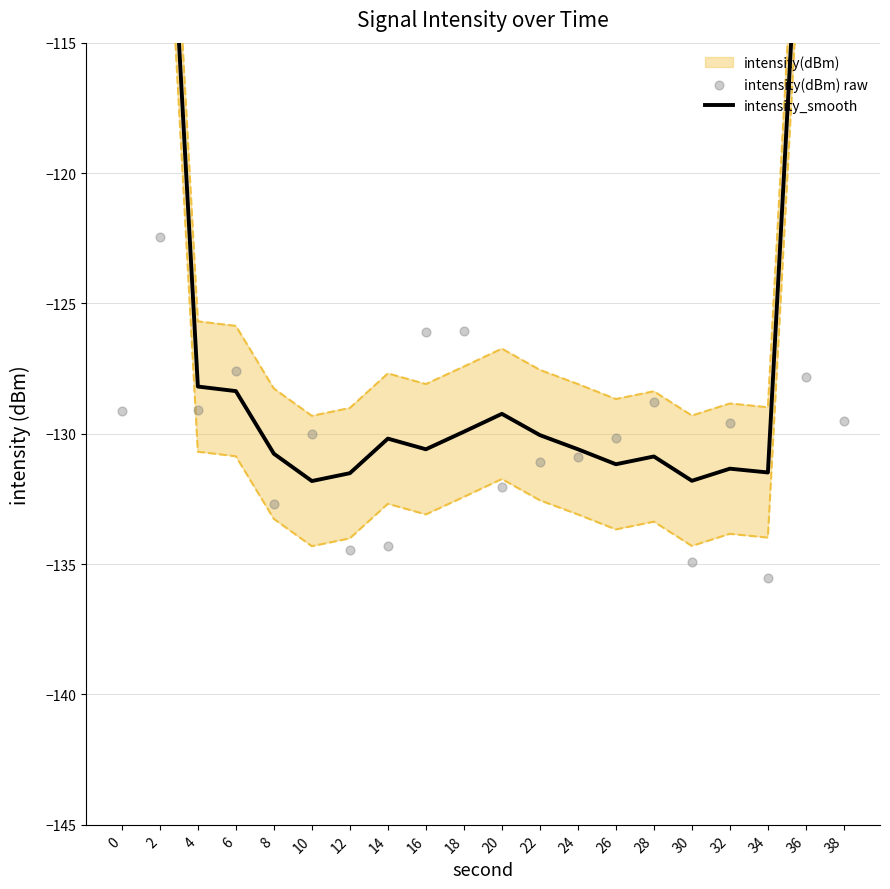

Which series reaches the maximum Y coordinate?

intensity_smooth